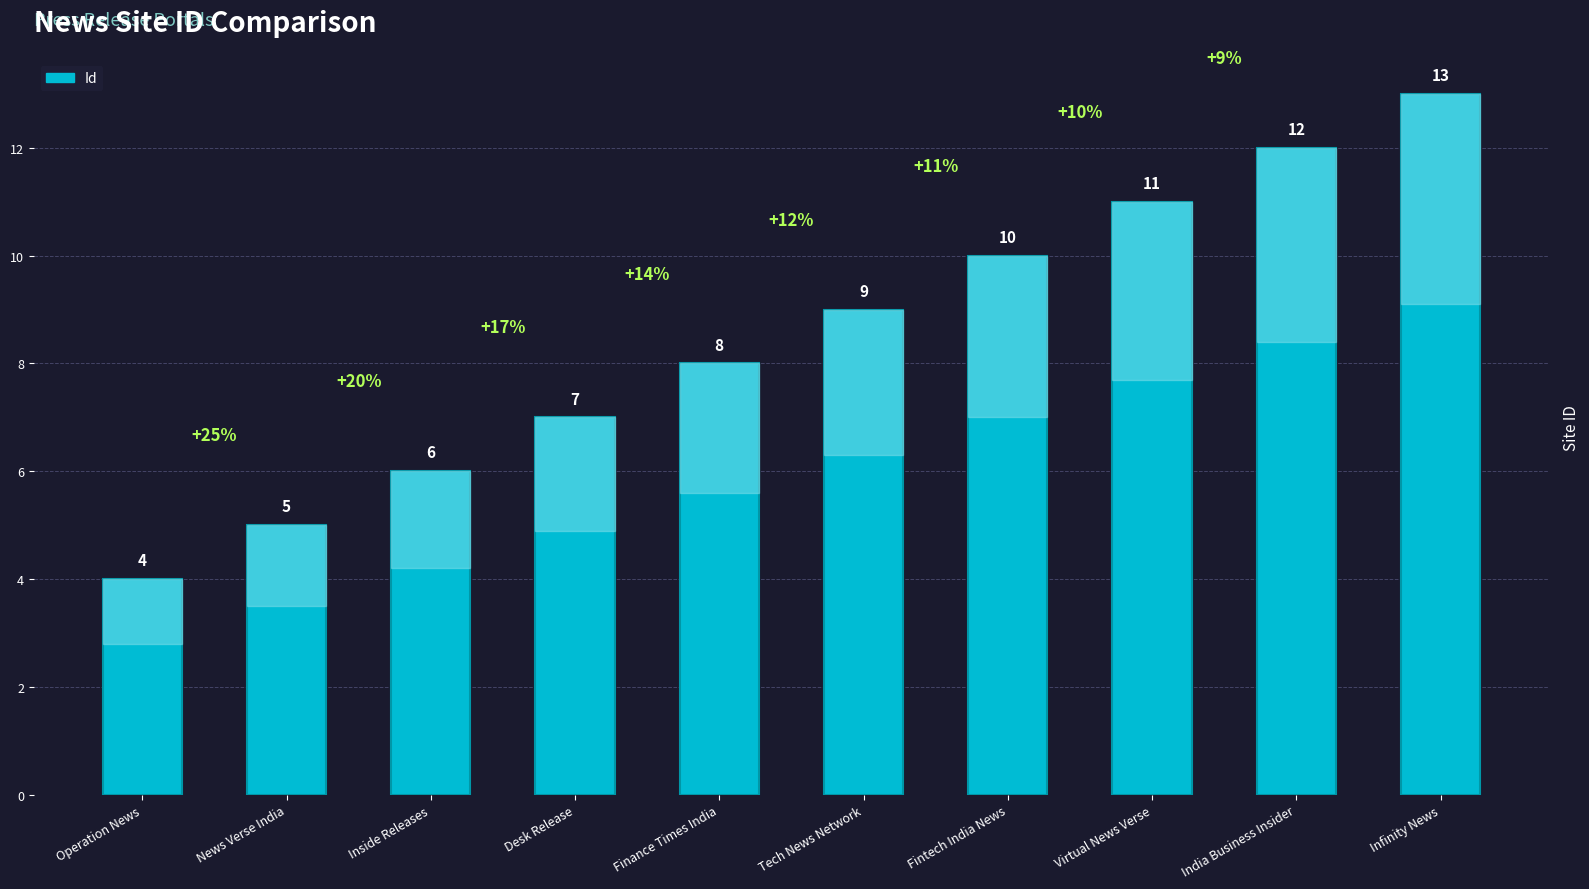

What is the change in value from News Verse India to India Business Insider?

+7